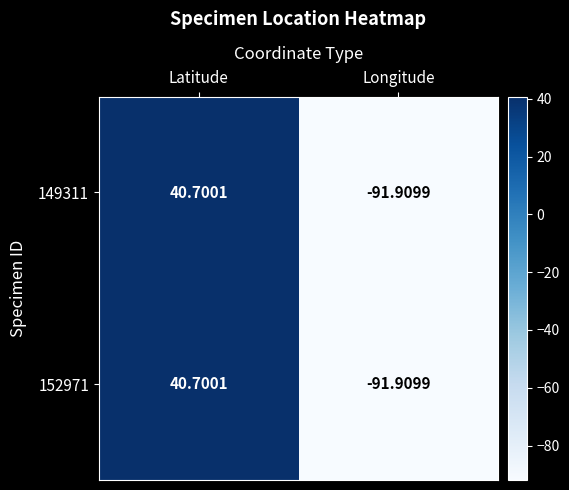

Where does the 149311 series first go above 40?

Latitude